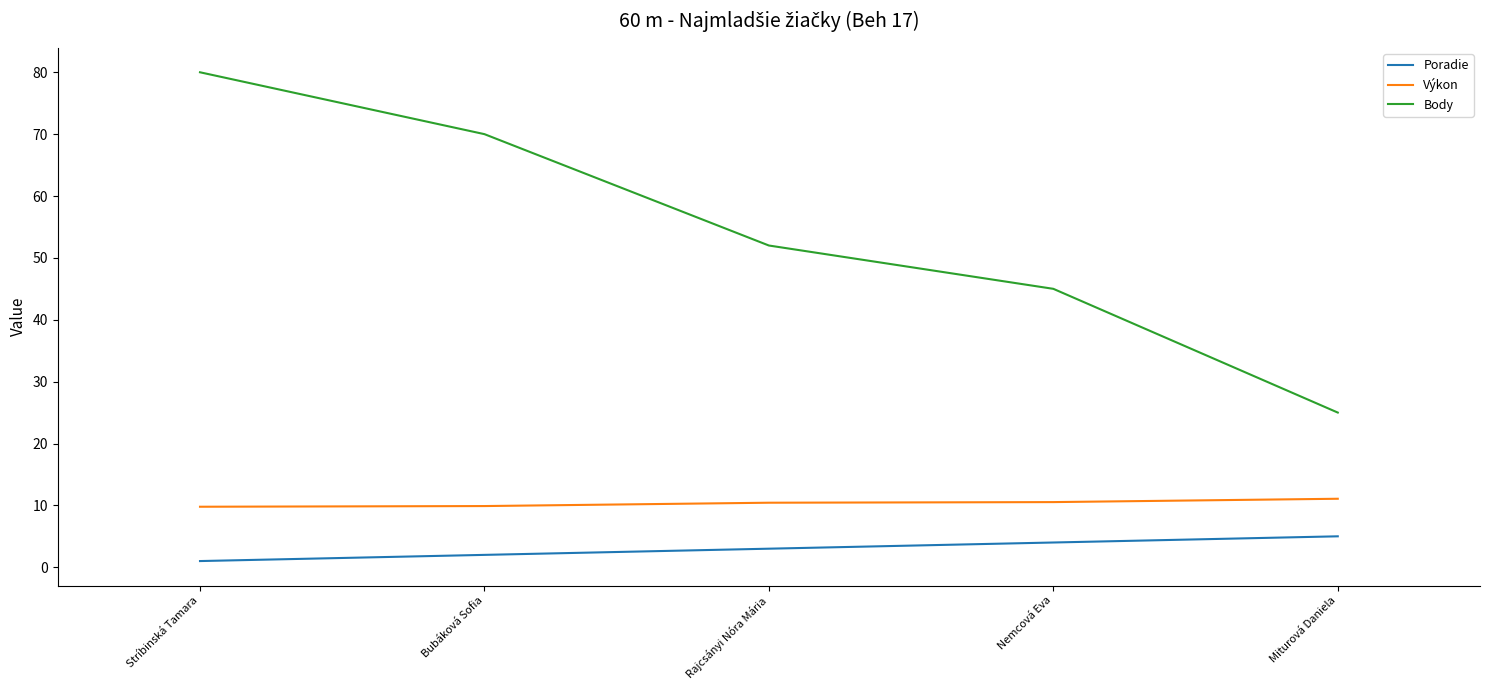

What is the minimum value shown in the chart?

1.0